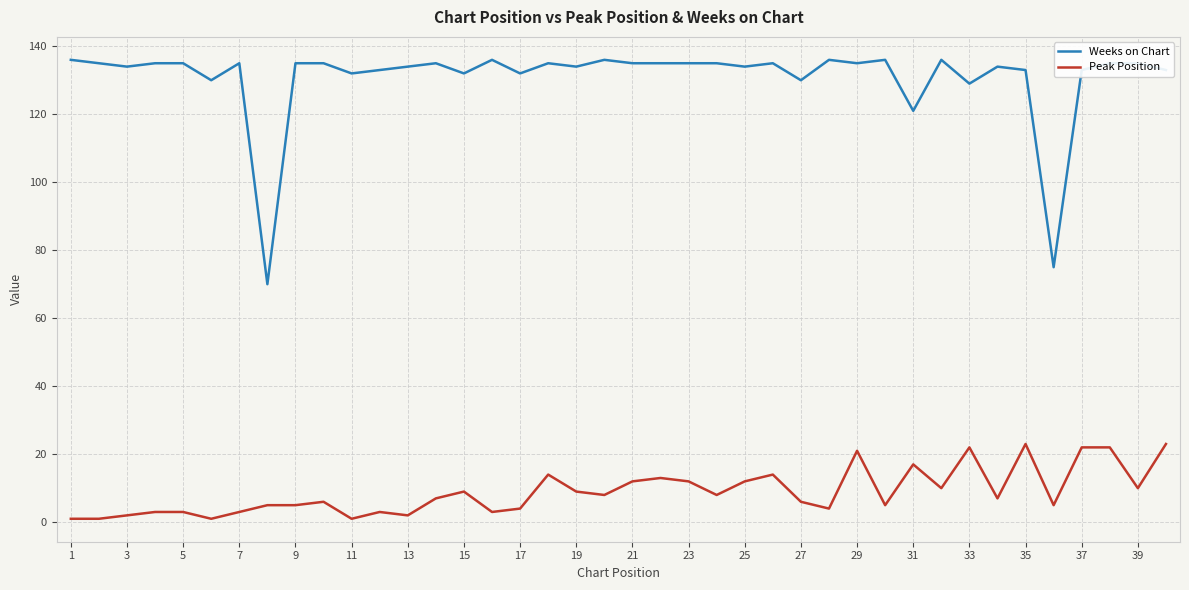

How many lines are shown in the chart?

2